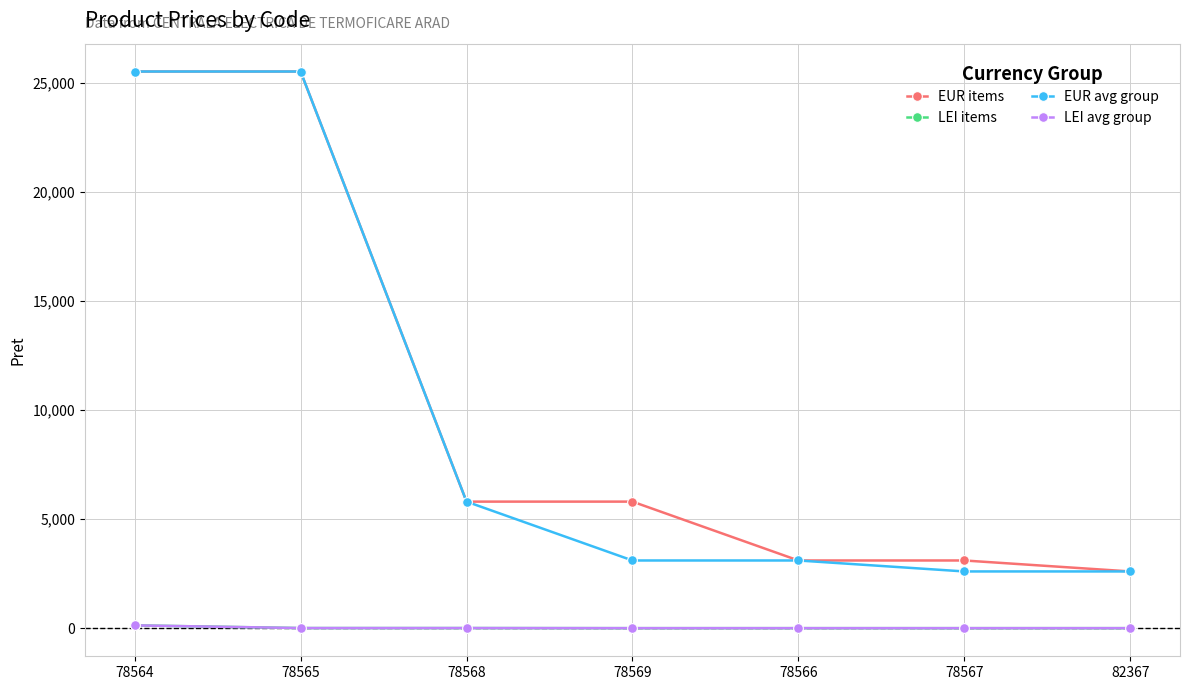

What value does the EUR avg group series have at 78569?

3112.4